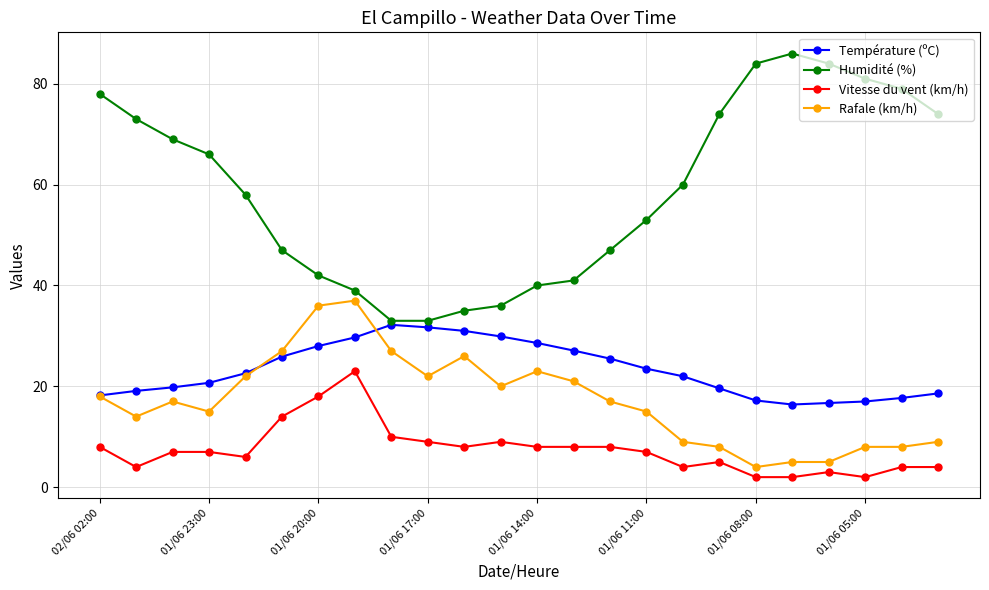

What is the minimum value for Rafale (km/h)?

4.0